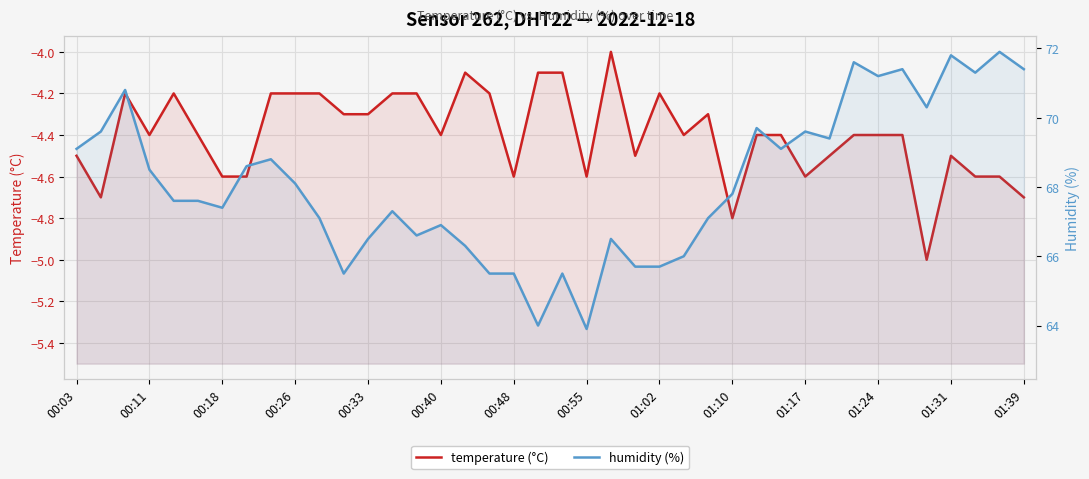

At 01:39, list the series in order from largest to smallest.

humidity (%), temperature (°C)